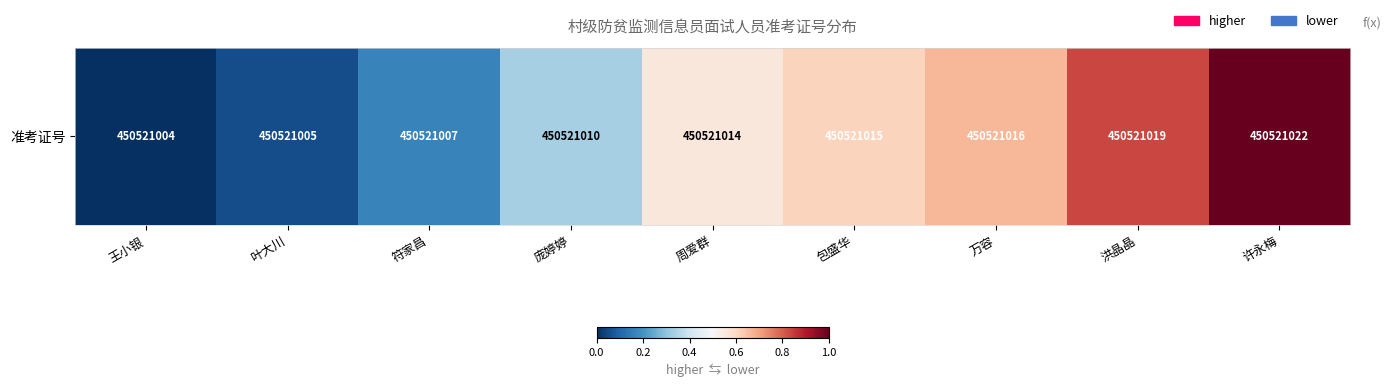

What is the average value?

0.5